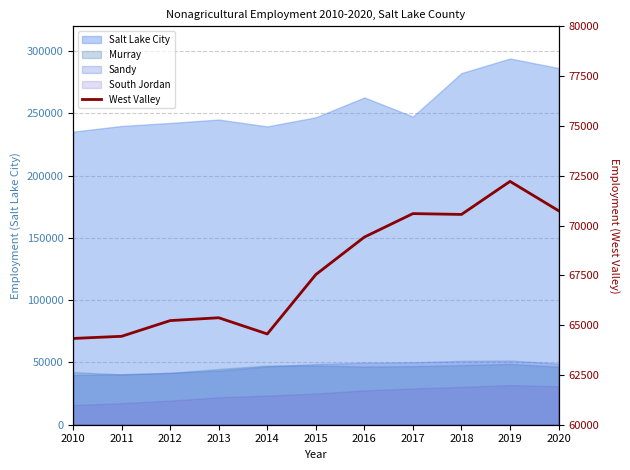

What is the value of the 10th point from the left?

72216